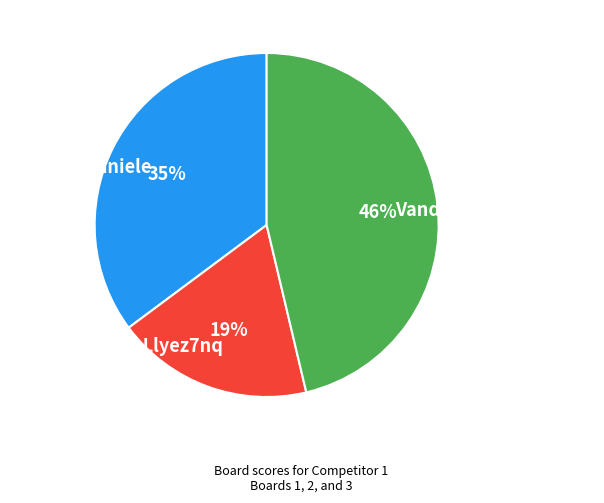

Does Vanderlan Ayesh Nilan account for over 50% of the chart?

No